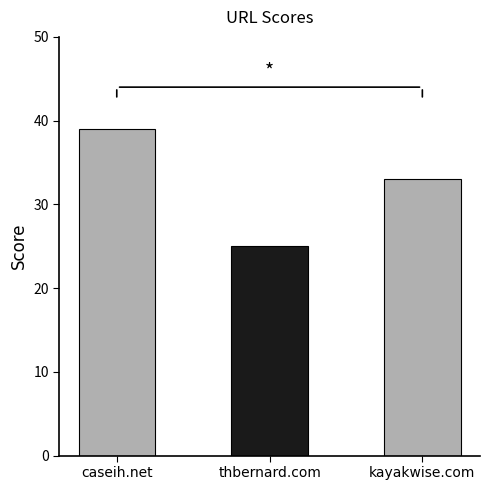

List the labels in order of value, largest first.

caseih.net, kayakwise.com, thbernard.com